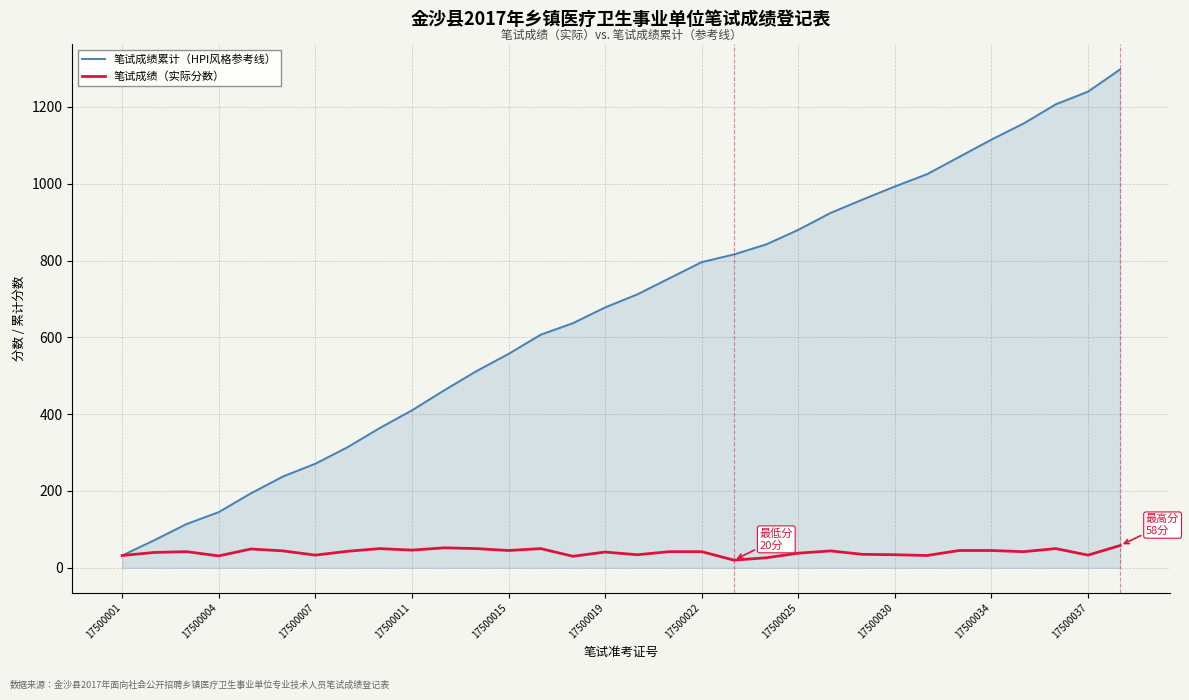

Which series has the widest spread of values?

笔试成绩累计（HPI风格参考线）